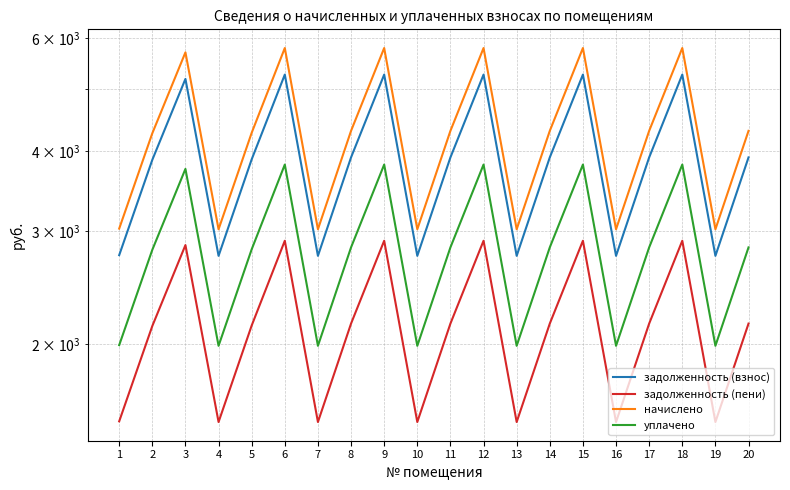

Is this an area chart (filled region under the line)?

No